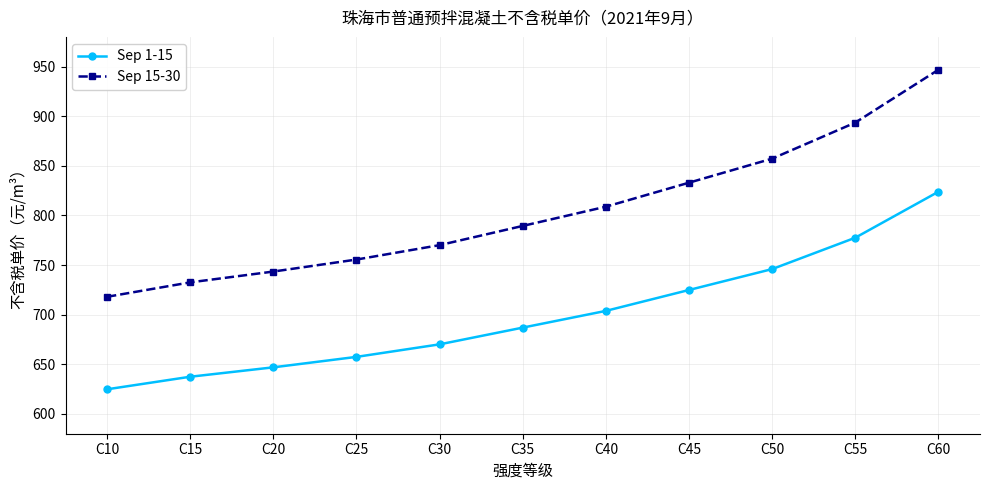

List the series in order of their peak value, lowest first.

Sep 1-15, Sep 15-30